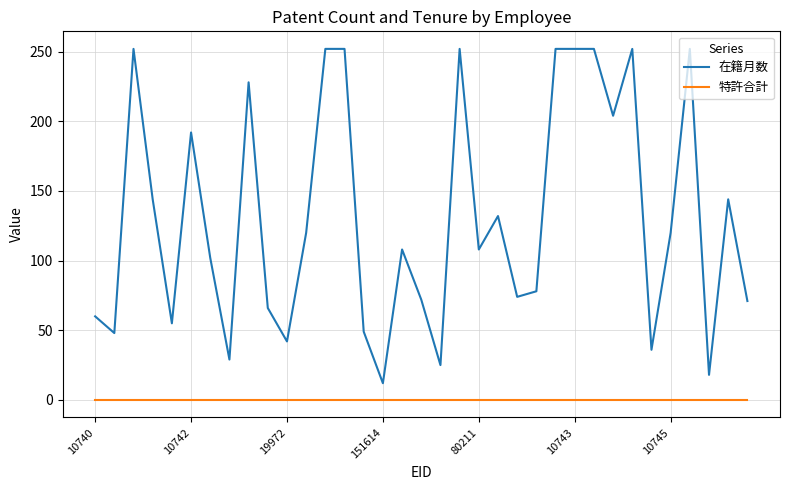

What is the difference between the maximum and minimum values in the 在籍月数 series?

240